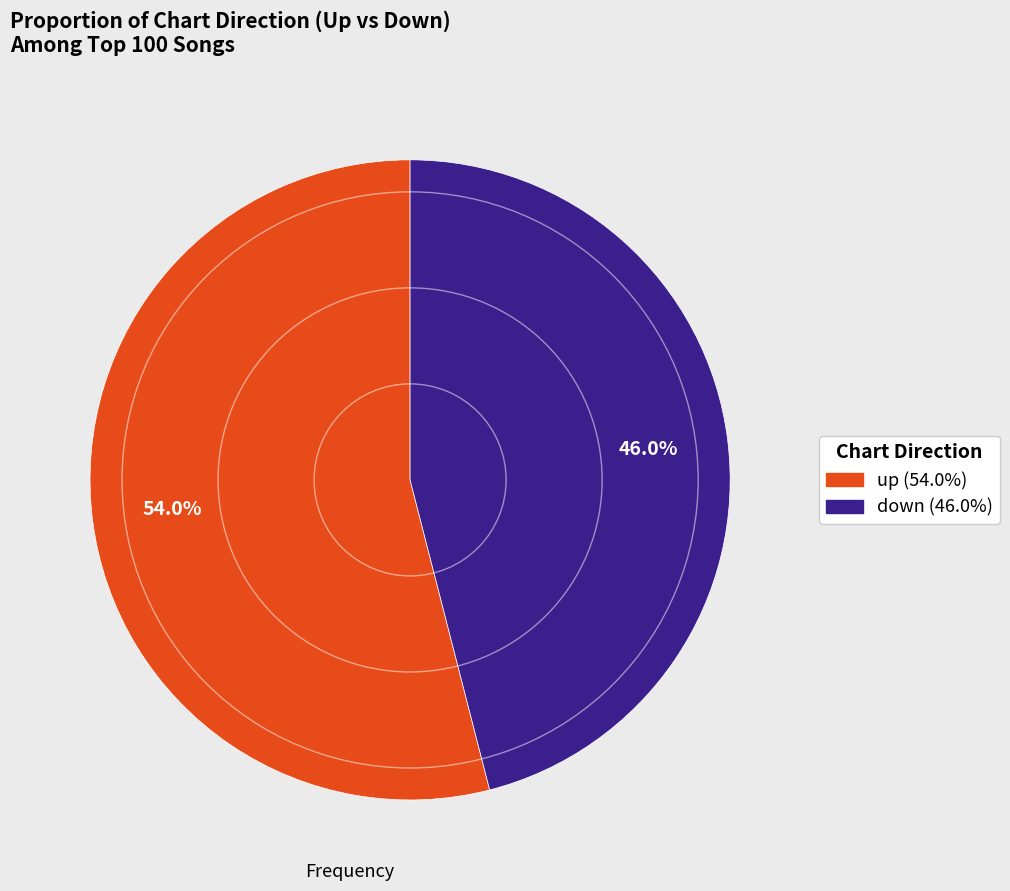

What is the smallest slice in the pie chart?

down